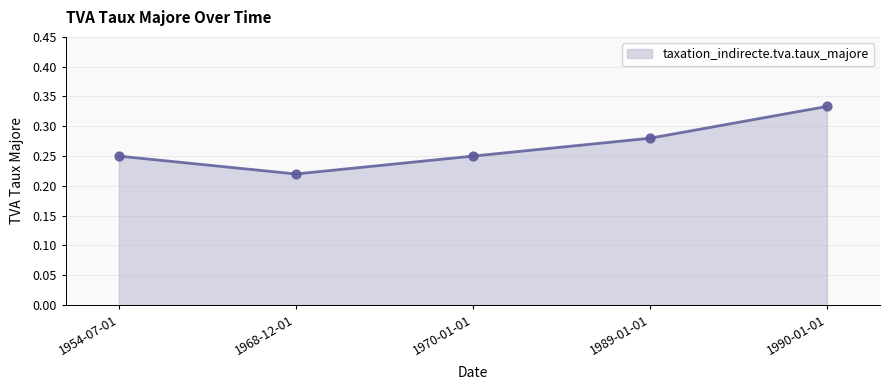

Between 1970-01-01 and 1968-12-01, which is larger?

1970-01-01